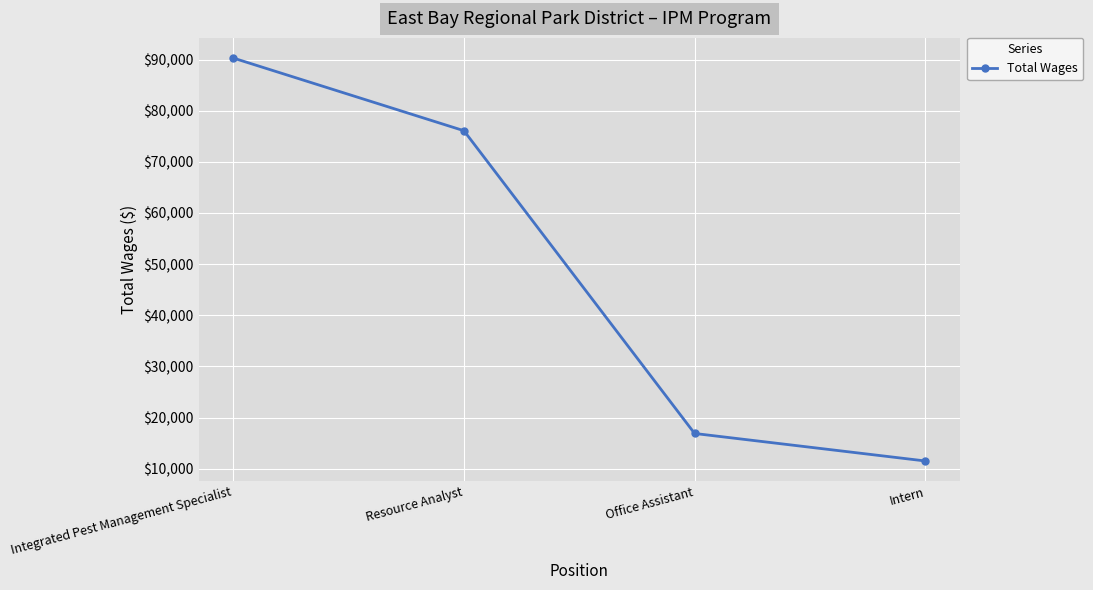

Read the value at Intern, to the nearest 100.

11500